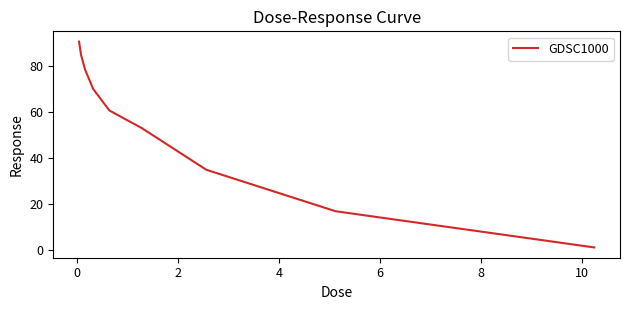

True or false: the data has more than 1 interior local peaks.

False